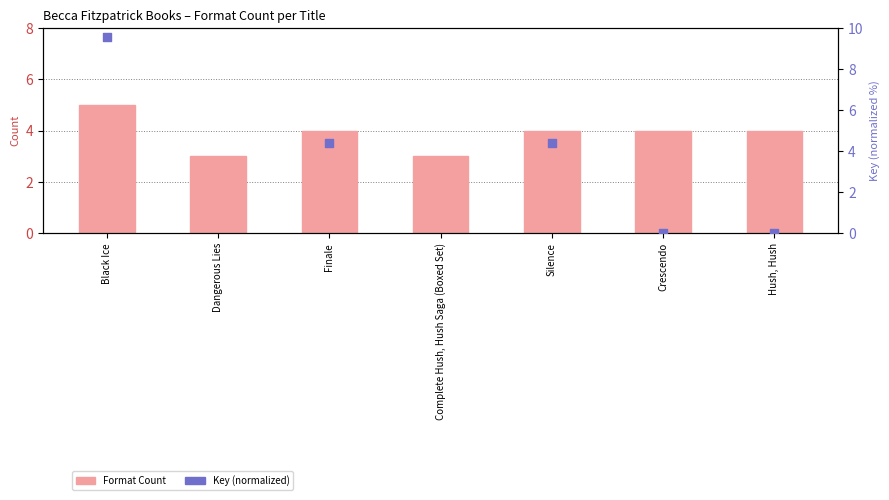

Is the value of Format Count at Crescendo greater than the value of Key (normalized, 0–100) at Hush, Hush?

Yes